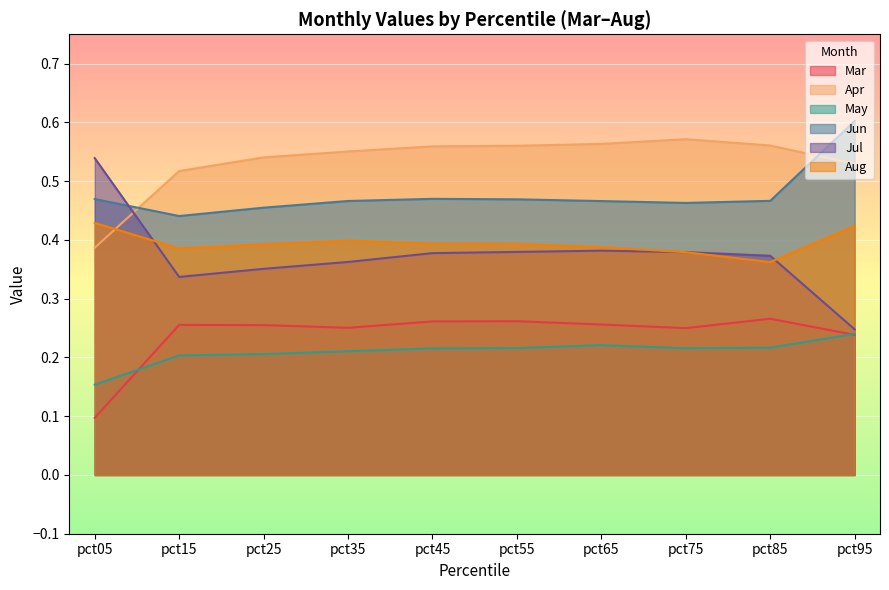

What is the value of the Jul point at the 7th from the left?

0.4